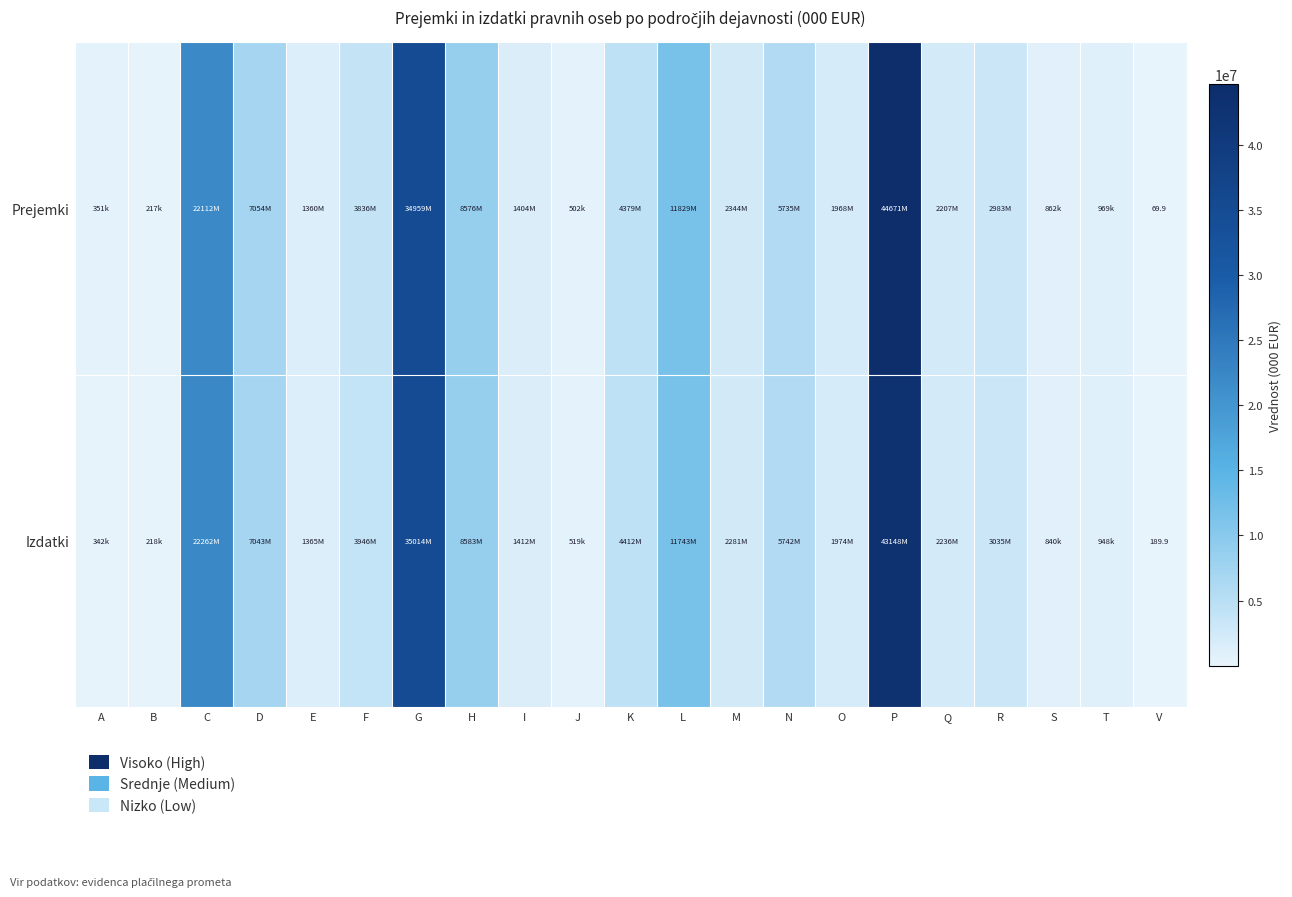

Which series has the largest range (max minus min)?

Prejemki